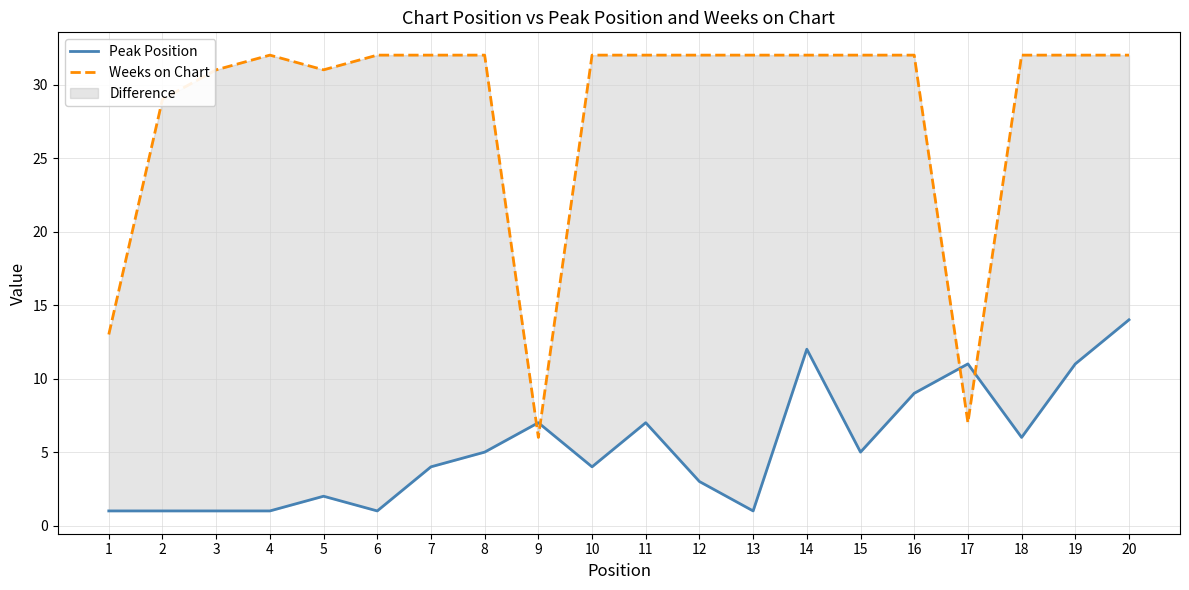

Rank the series by their average value, from highest to lowest.

Weeks on Chart, Peak Position